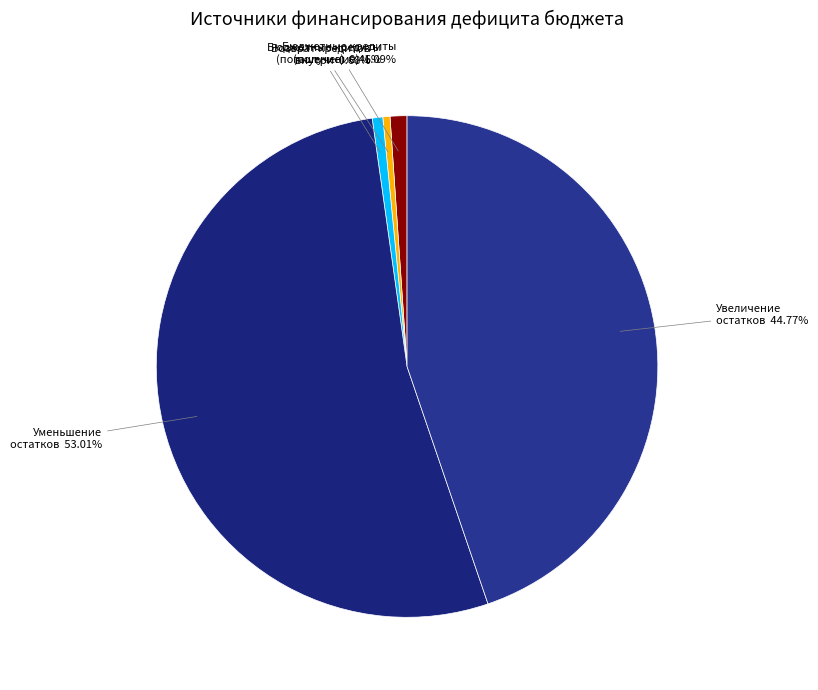

Which slice represents more than half of the pie?

Уменьшение остатков средств